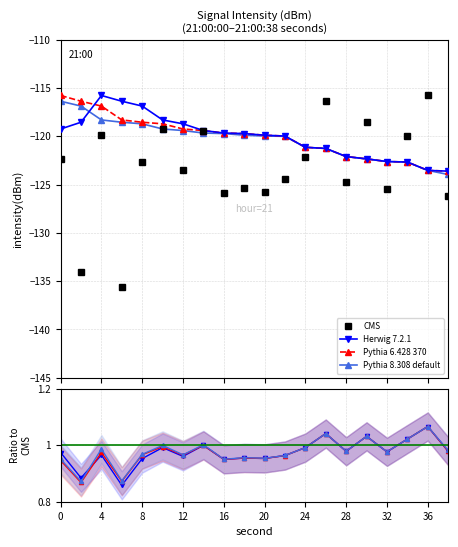

Is the value of CMS at 14 greater than the value of Pythia 8.308 default at 12?

No